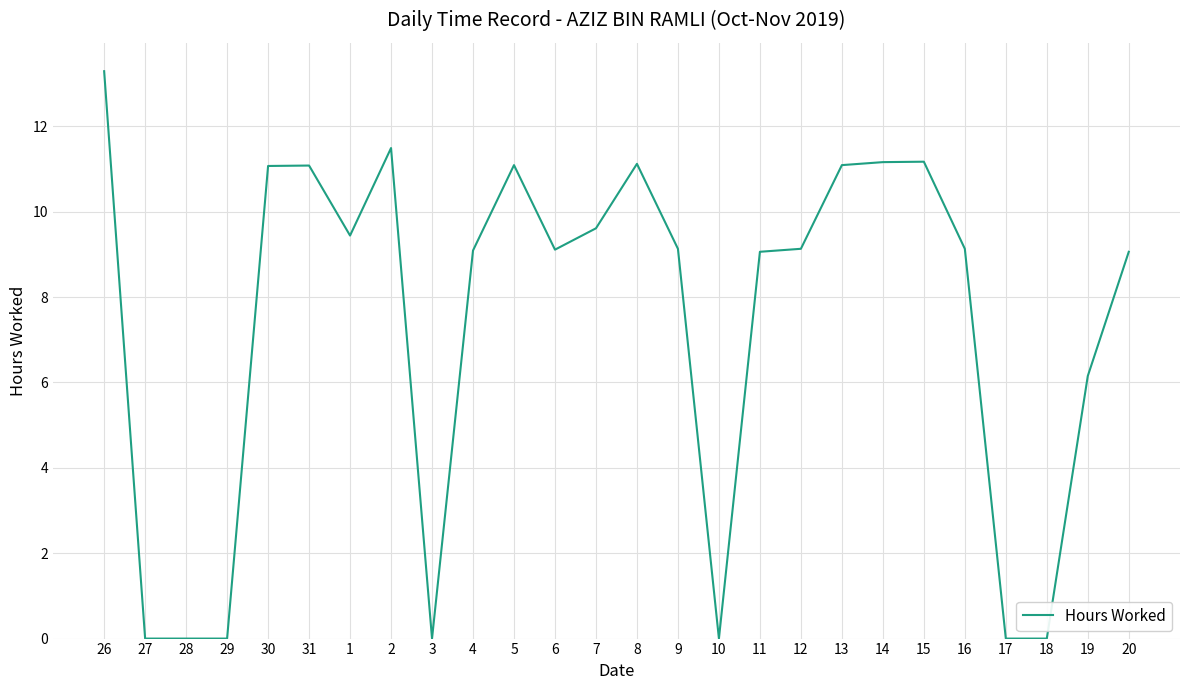

Is it true that the value at 28 is 0.0?

True